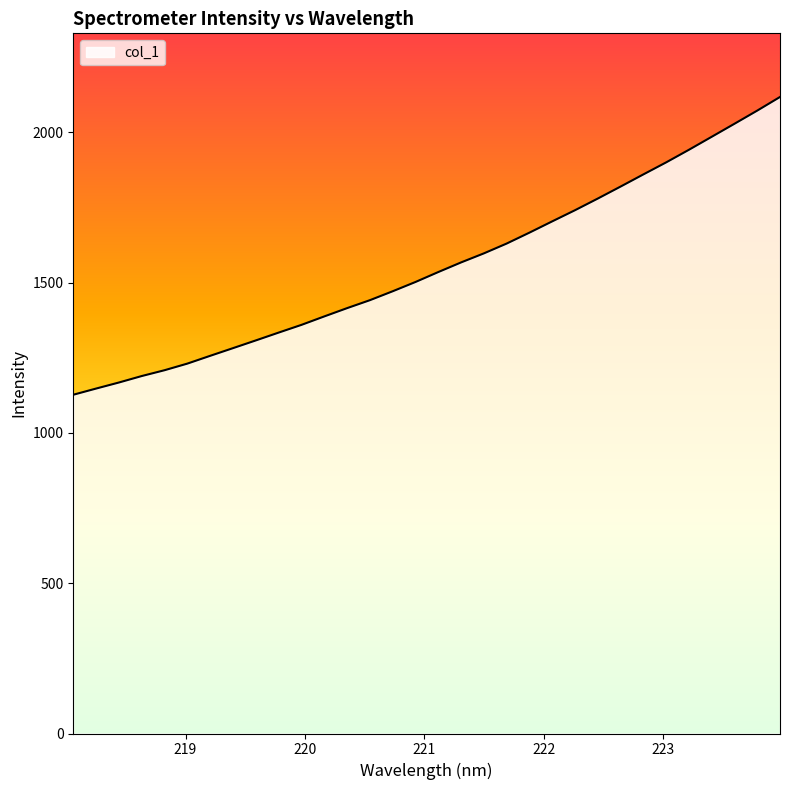

Does the chart display data point markers on the line(s)?

No